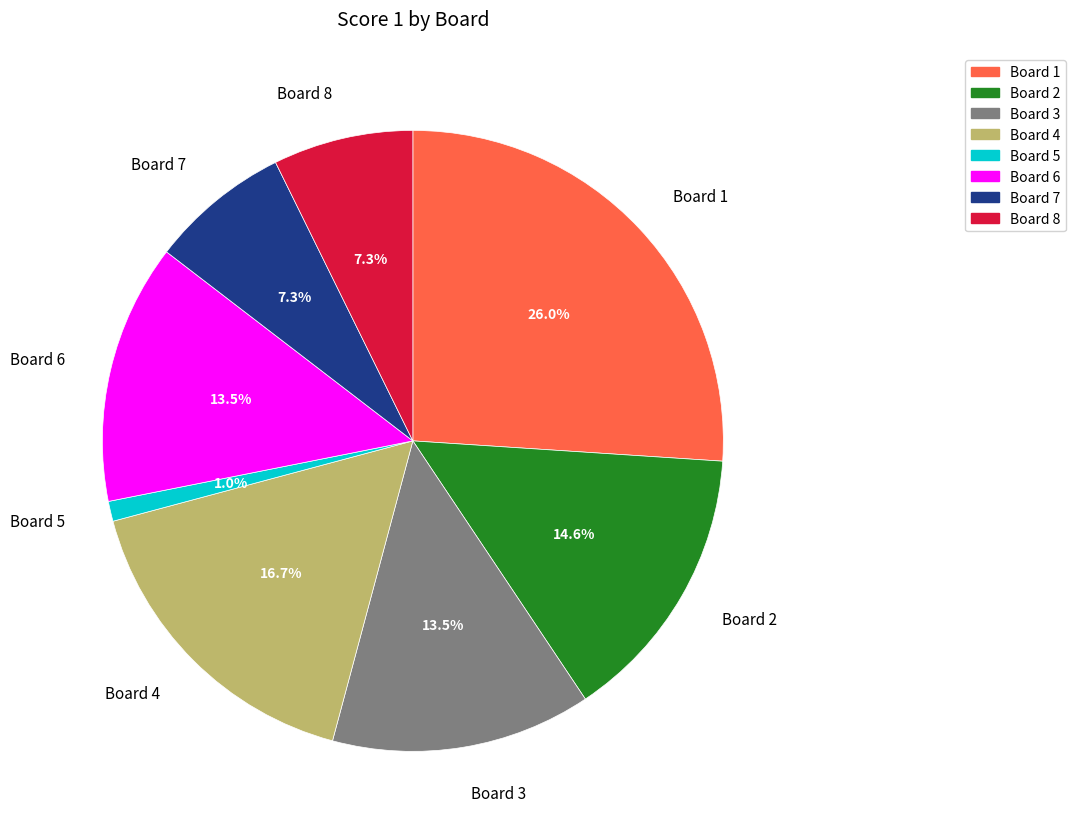

Which slice is the largest?

Board 1